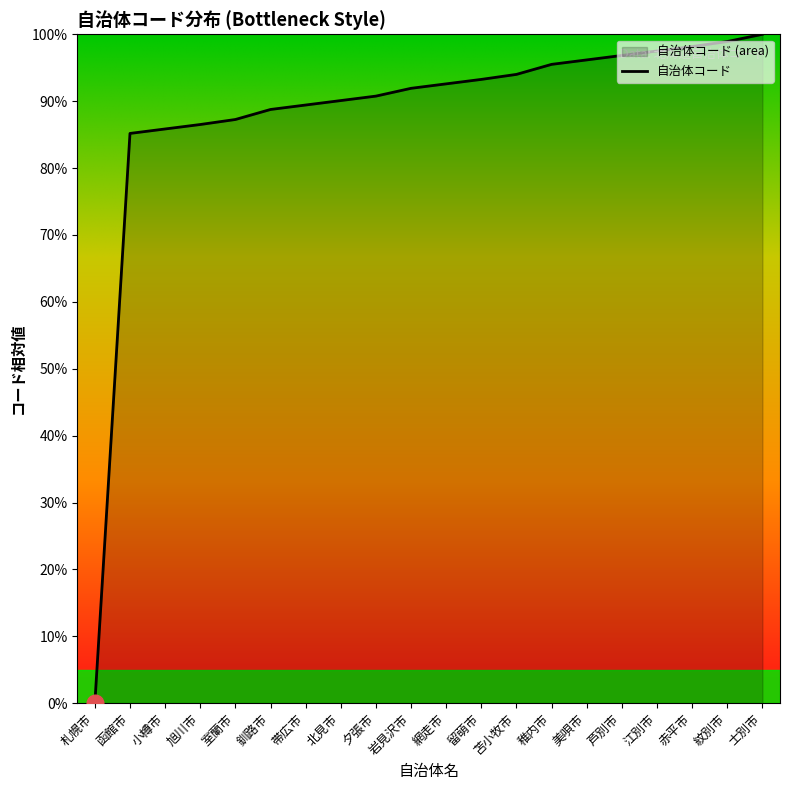

Rank the categories by value from lowest to highest.

札幌市, 函館市, 小樽市, 旭川市, 室蘭市, 釧路市, 帯広市, 北見市, 夕張市, 岩見沢市, 網走市, 留萌市, 苫小牧市, 稚内市, 美唄市, 芦別市, 江別市, 赤平市, 紋別市, 士別市